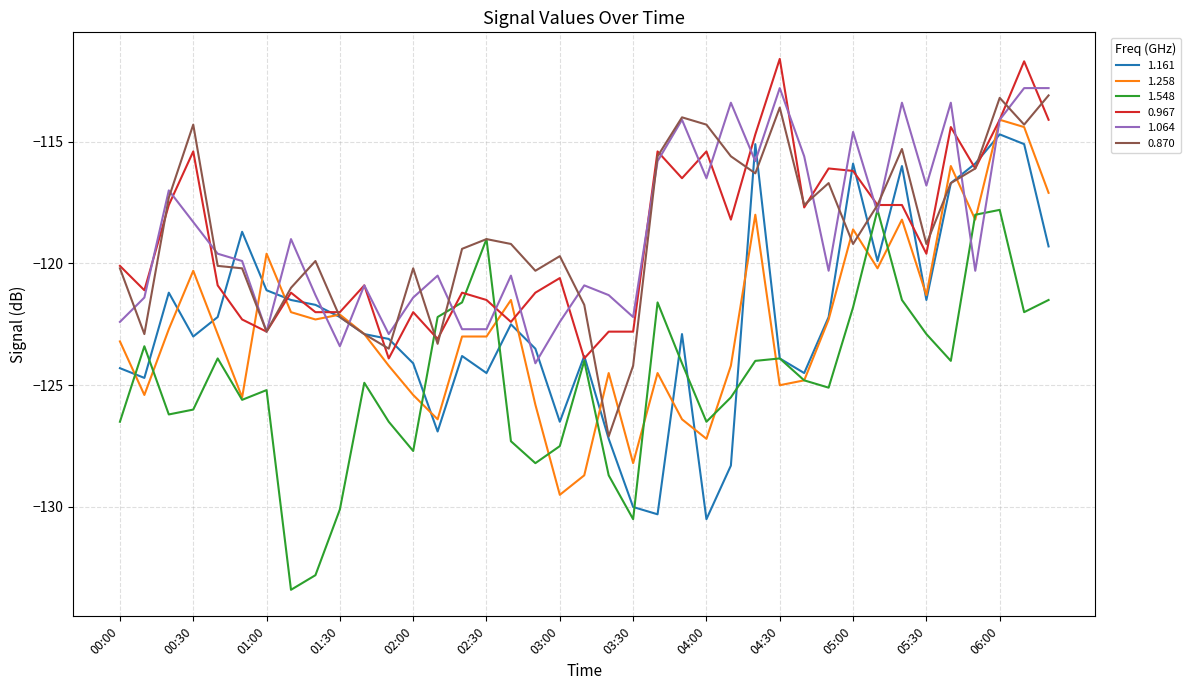

What is the greatest value displayed?

-111.6